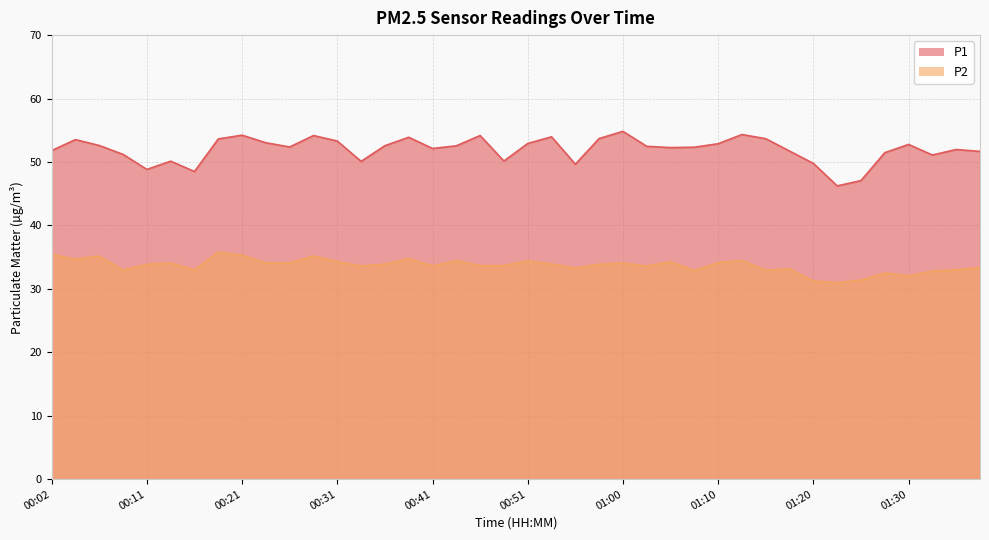

What value does the P2 series have at 00:19?

35.8